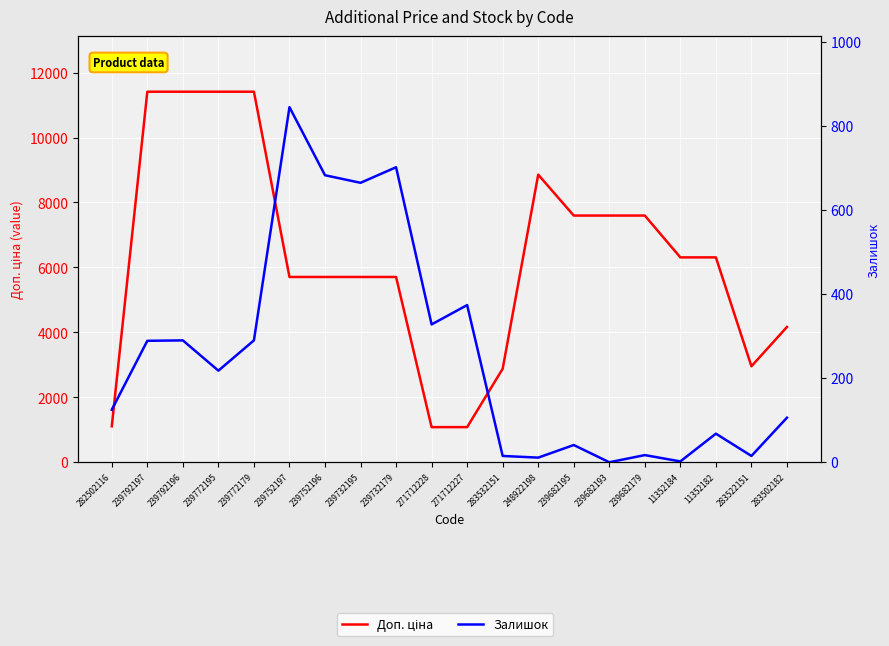

List the series in order of their peak value, highest first.

Доп. ціна, Залишок